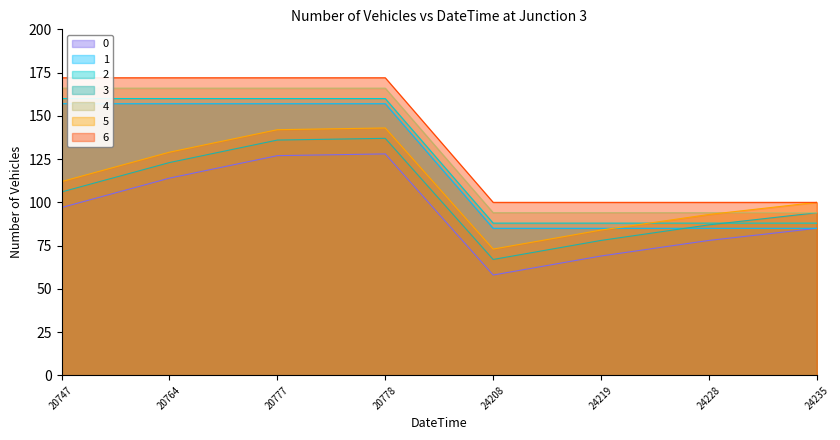

How many lines are shown in the chart?

7